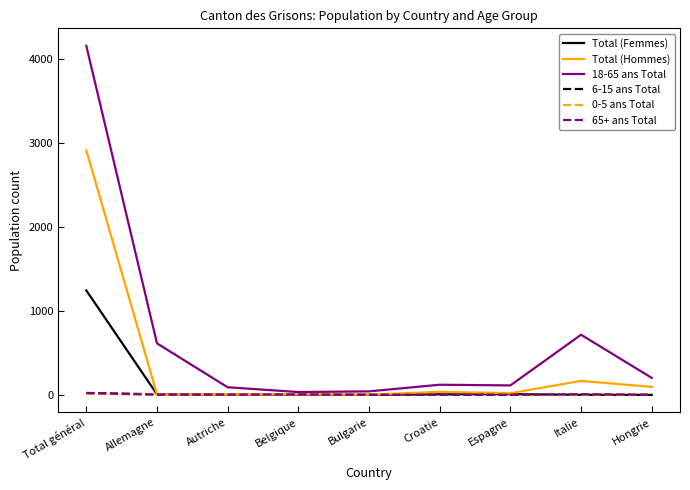

Which series has the largest total across all categories?

18-65 ans Total